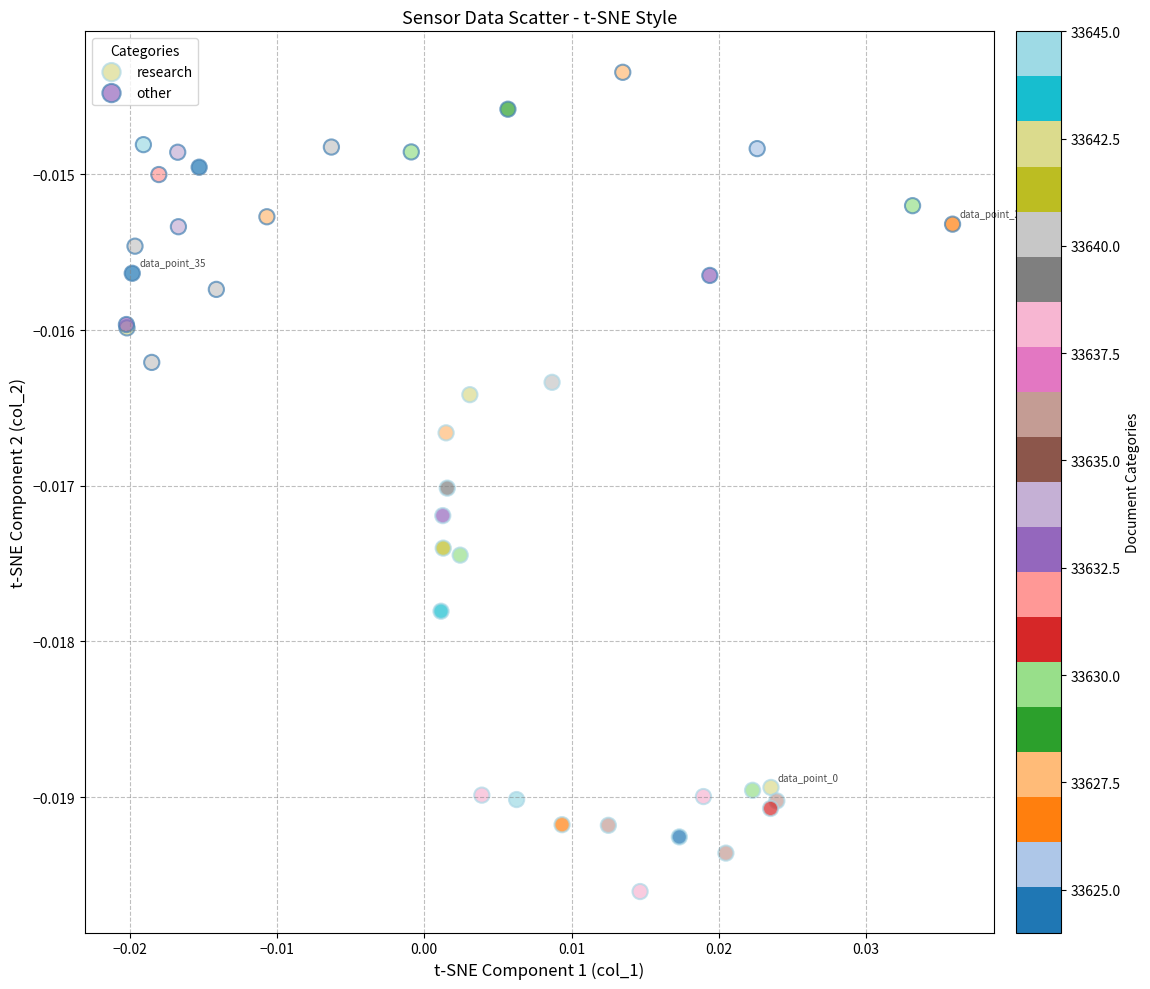

Which series contains the lowest Y value?

research